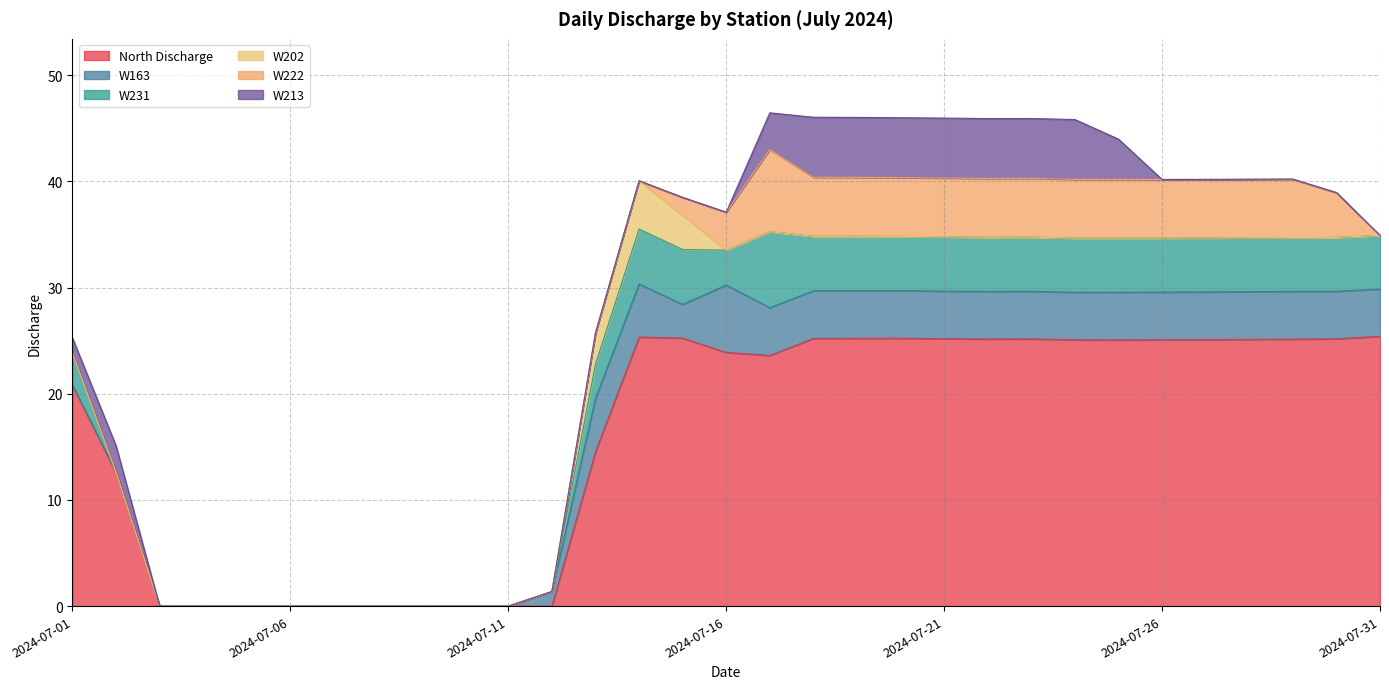

How many lines are shown in the chart?

6